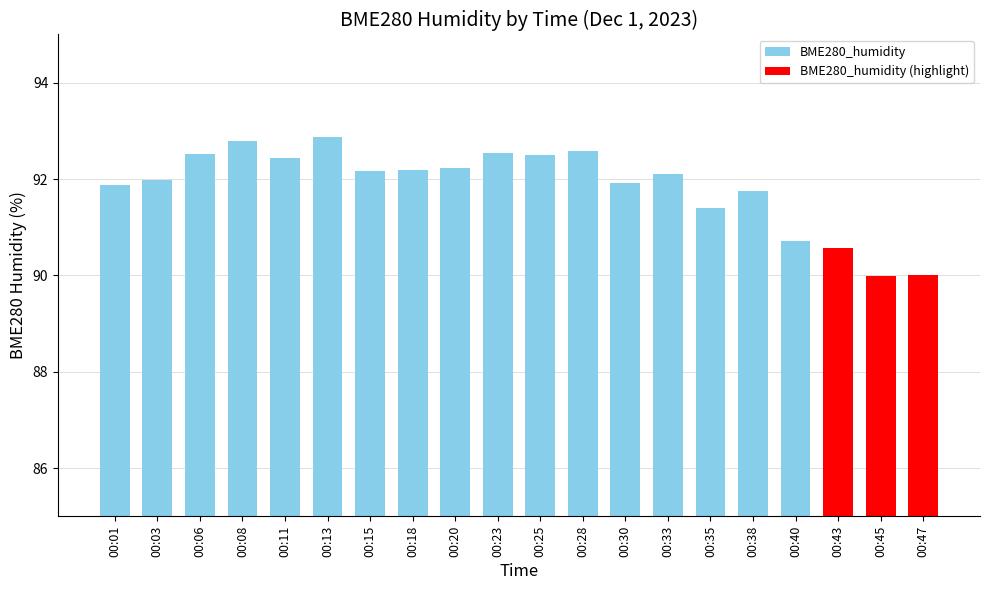

Reading left to right, transcribe all the data shown in this chart.

00:01=91.9	00:03=92.0	00:06=92.5	00:08=92.8	00:11=92.4	00:13=92.9	00:15=92.2	00:18=92.2	00:20=92.2	00:23=92.5	00:25=92.5	00:28=92.6	00:30=91.9	00:33=92.1	00:35=91.4	00:38=91.8	00:40=90.7	00:43=90.6	00:45=90.0	00:47=90.0